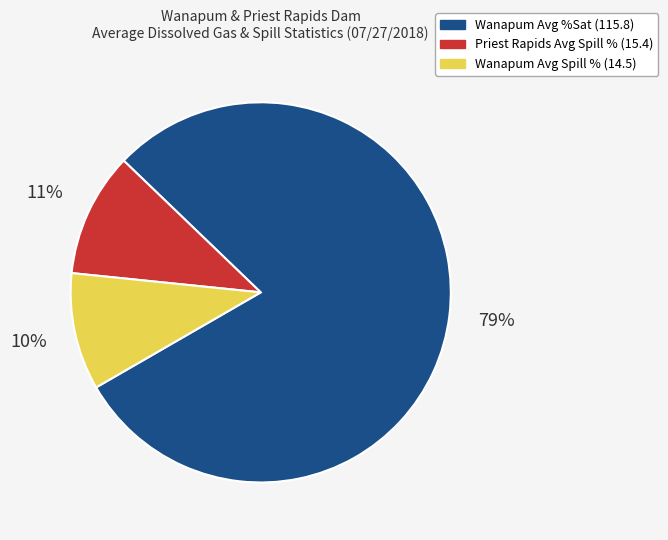

The Priest Rapids Avg Spill % (15.4) slice represents 11% of the pie. True or false?

True